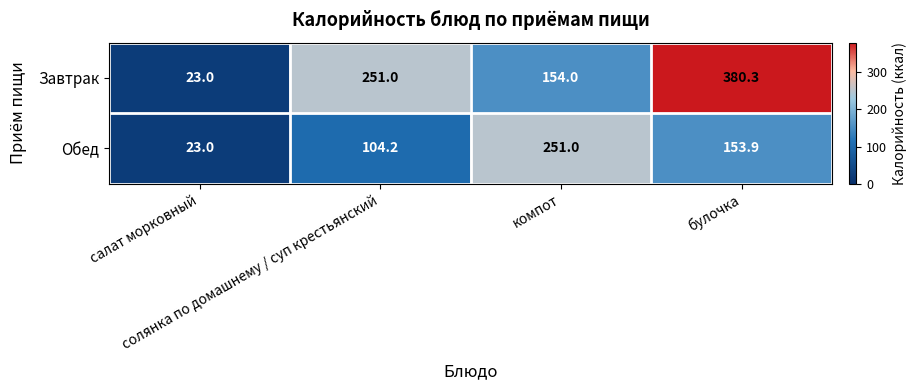

Which category has the highest value across all series?

булочка